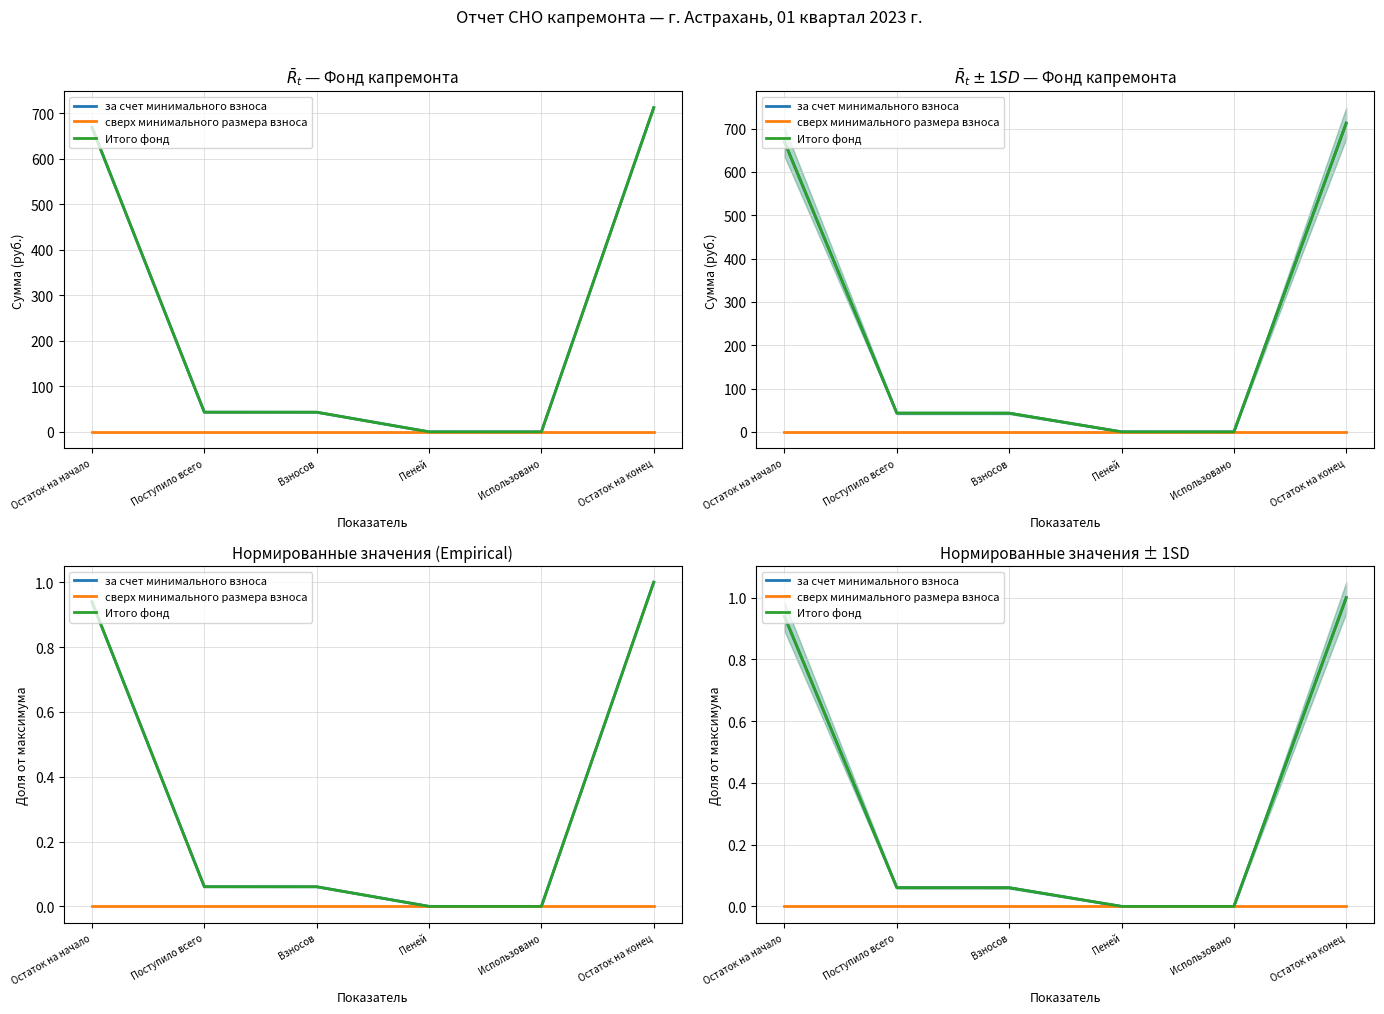

Reading left to right, what are all the values shown in this chart?

за счет минимального взноса: 0.9	0.1	0.1	0.0	0.0	1.0
сверх минимального размера взноса: 0.0	0.0	0.0	0.0	0.0	0.0
Итого фонд: 0.9	0.1	0.1	0.0	0.0	1.0